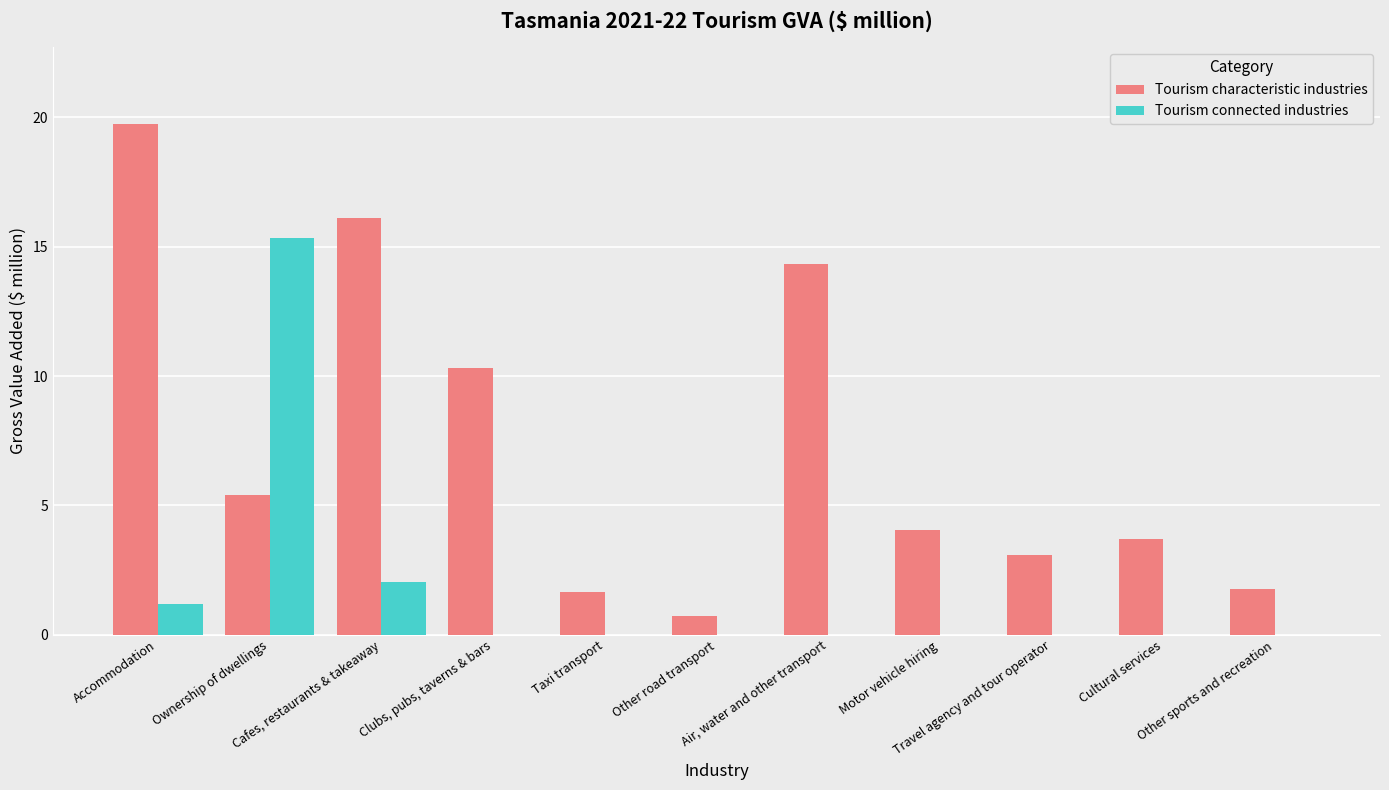

The value of Tourism connected industries at Air, water and other transport is 0.0. True or false?

True